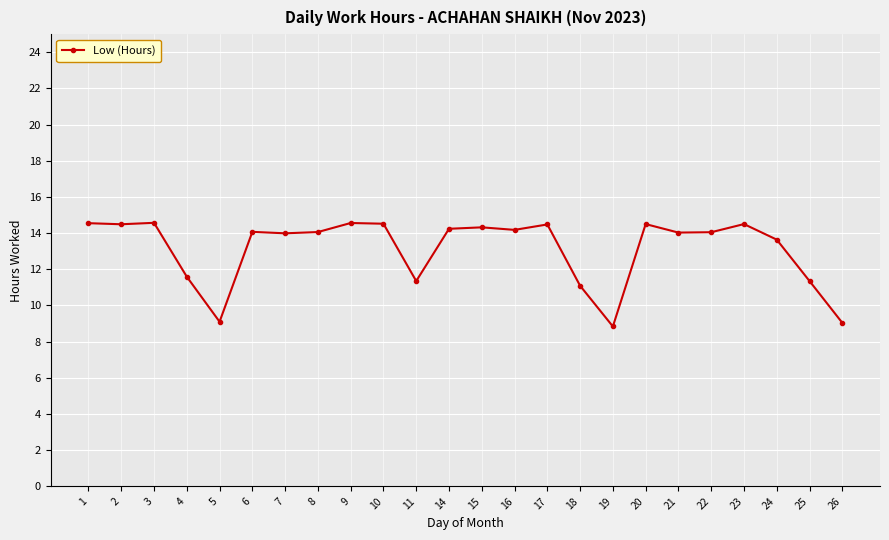

How many data points does each series have?

24